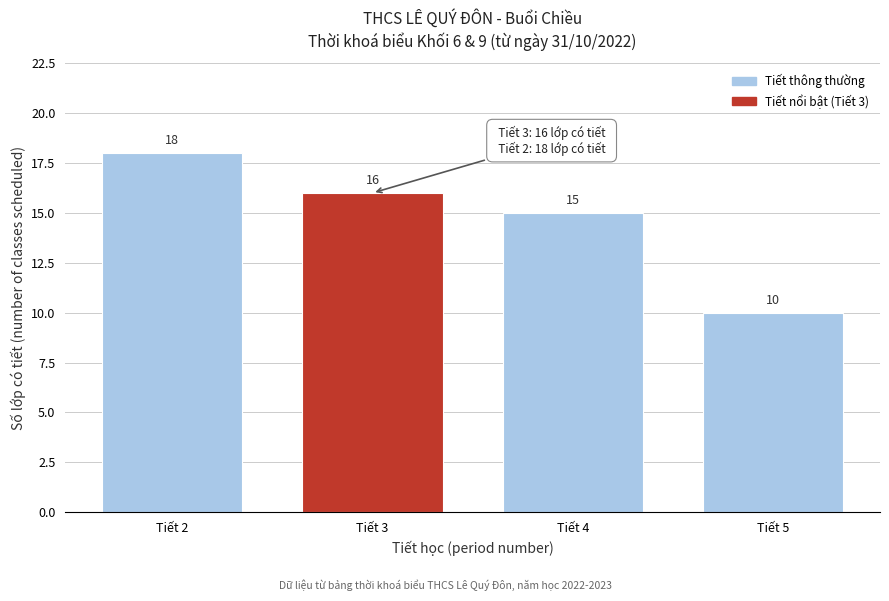

Reading left to right, extract all data points from this chart.

18	16	15	10